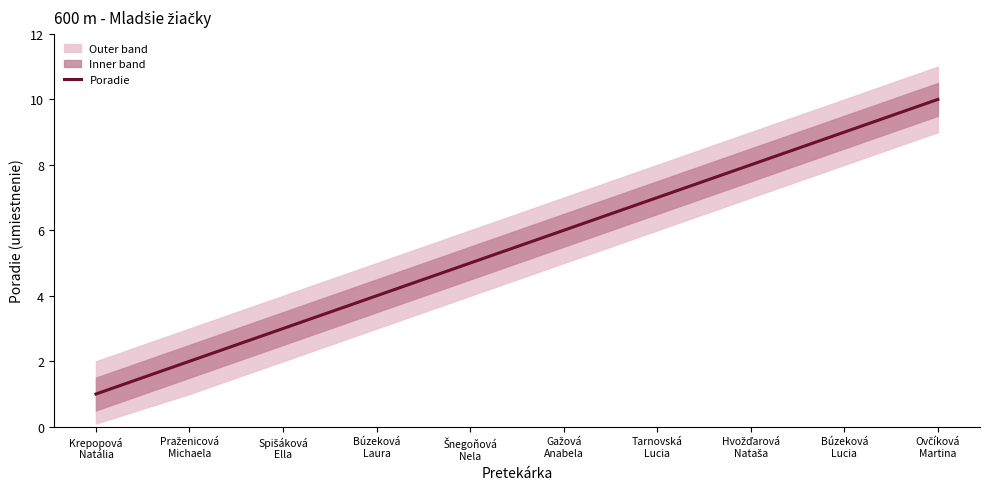

Rank the categories by value from highest to lowest.

Ovčíková
Martina, Búzeková
Lucia, Hvožďarová
Nataša, Tarnovská
Lucia, Gažová
Anabela, Šnegoňová
Nela, Búzeková
Laura, Spišáková
Ella, Praženicová
Michaela, Krepopová
Natália